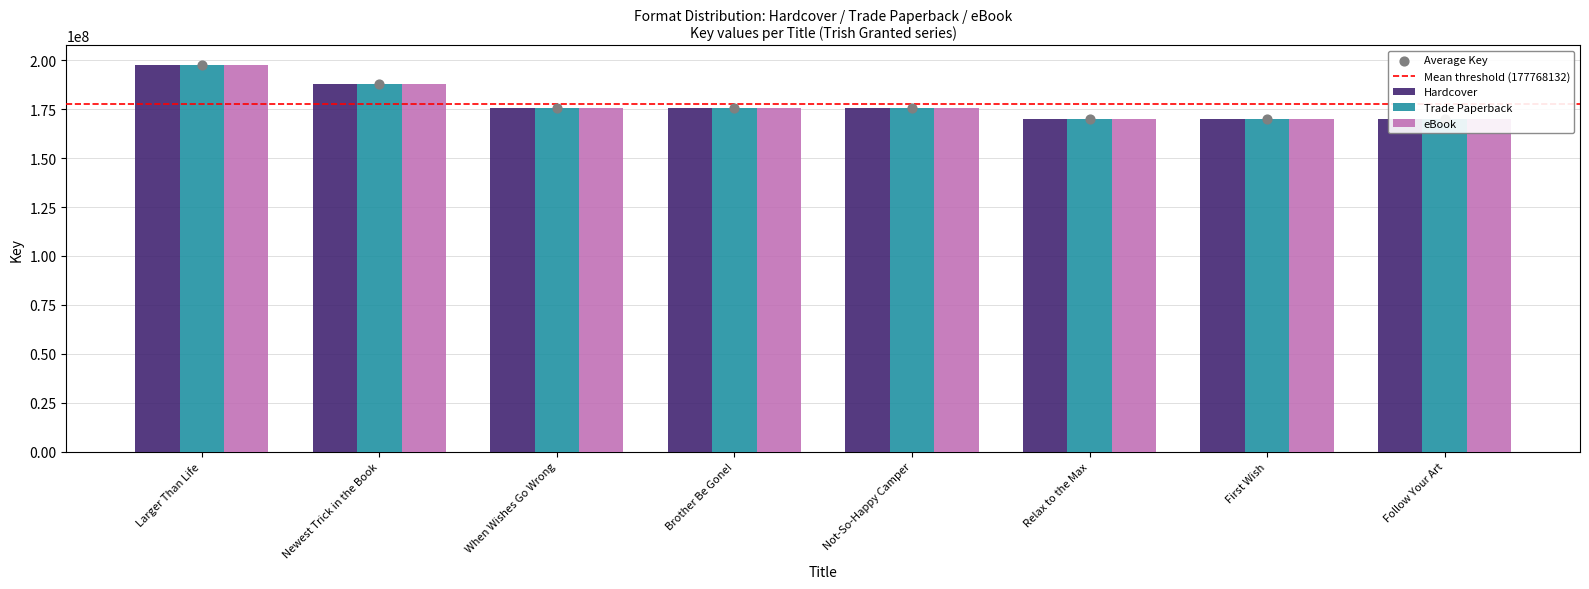

Which series reaches the maximum Y coordinate?

Hardcover